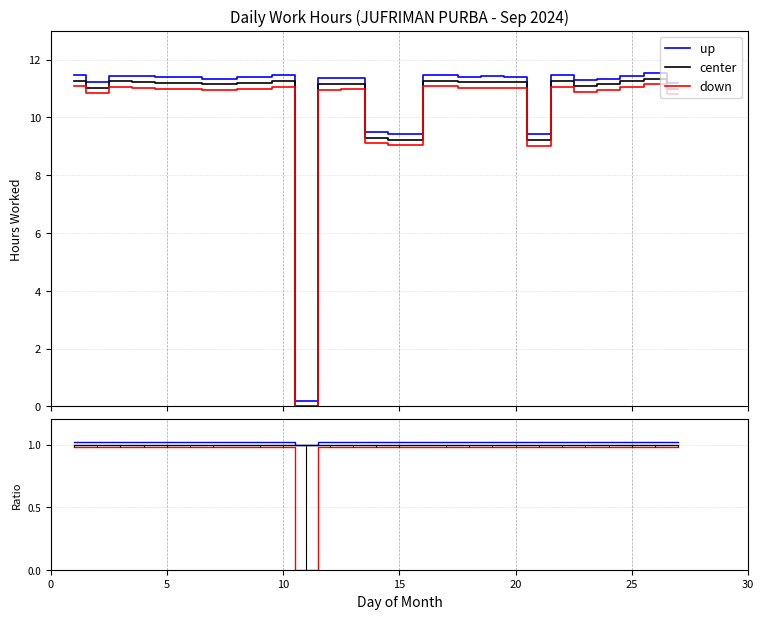

How many values in the down series exceed 0?

24